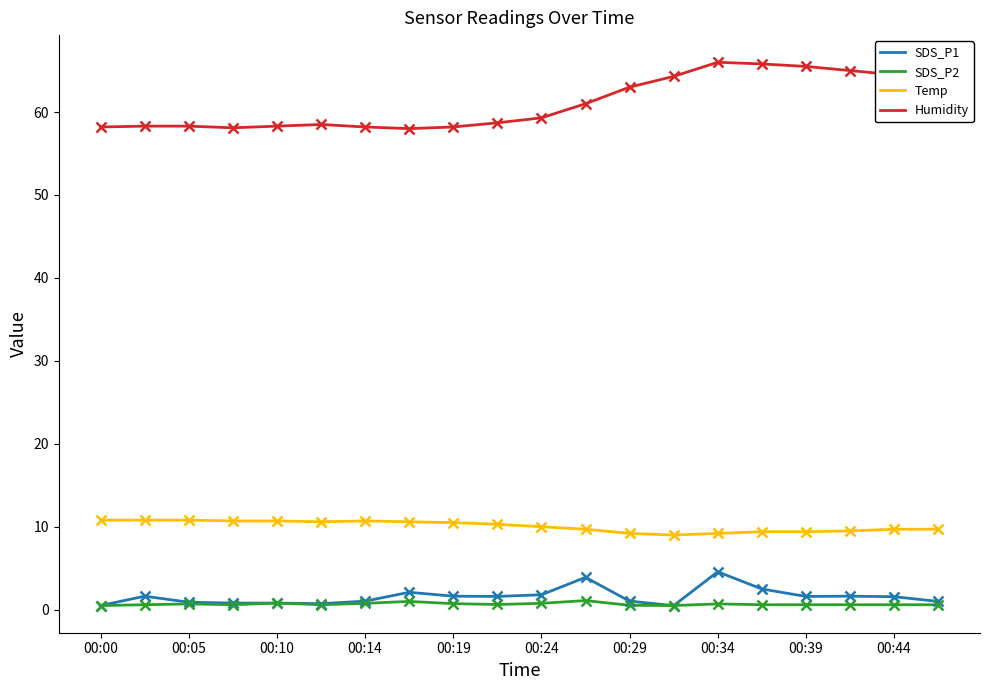

How many lines are shown in the chart?

4